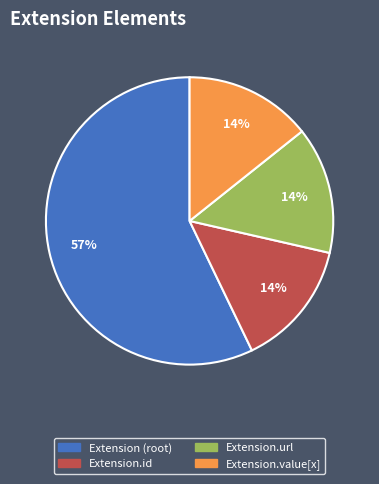

Is there any slice that represents more than half of the pie?

Yes